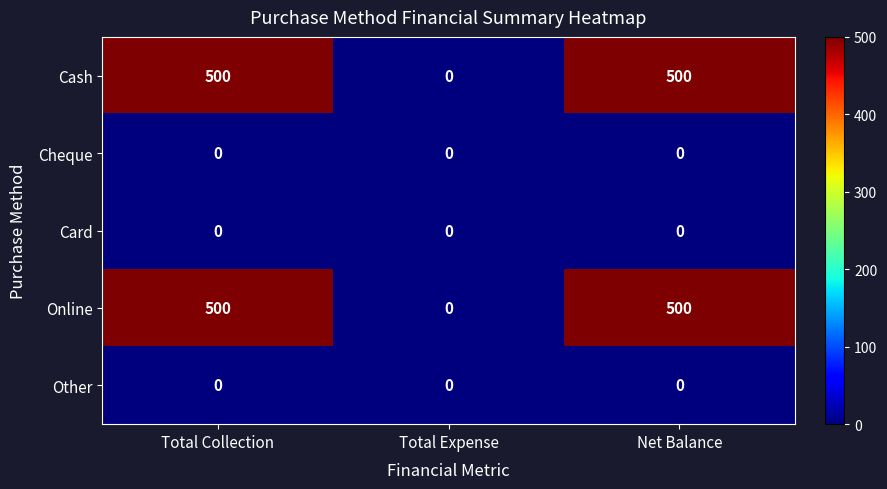

What is the spread (max minus min) of values at Total Collection?

500